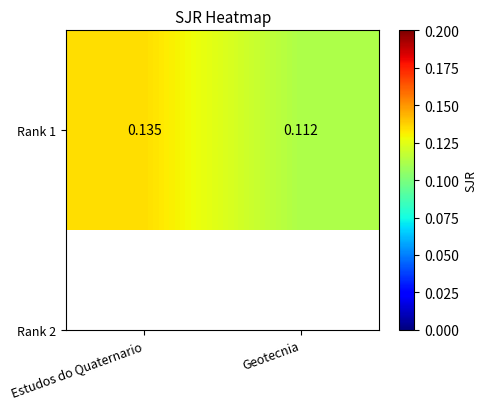

Rank the categories by value from lowest to highest.

Geotecnia, Estudos do Quaternario